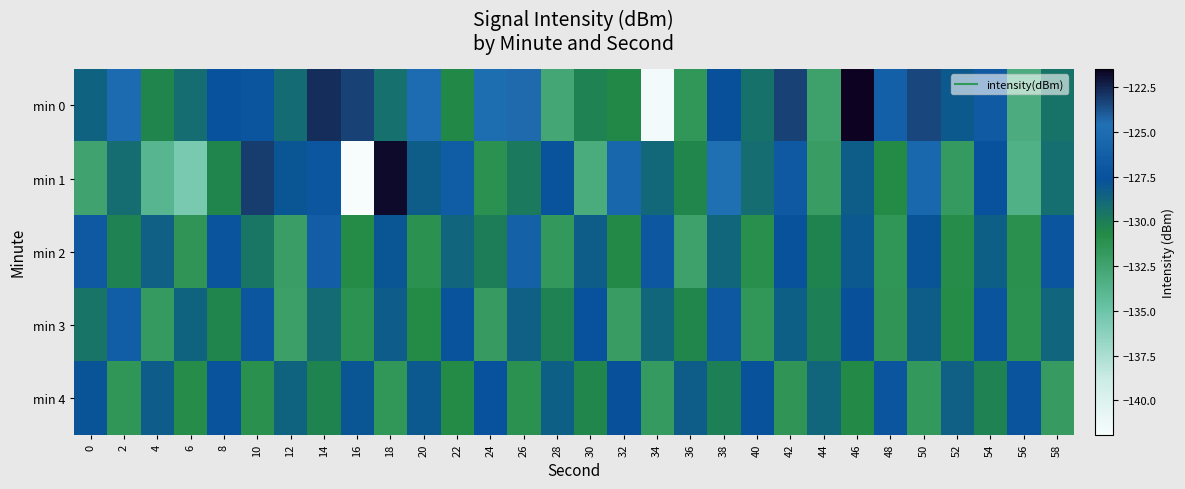

Count the number of categories in the chart.

30